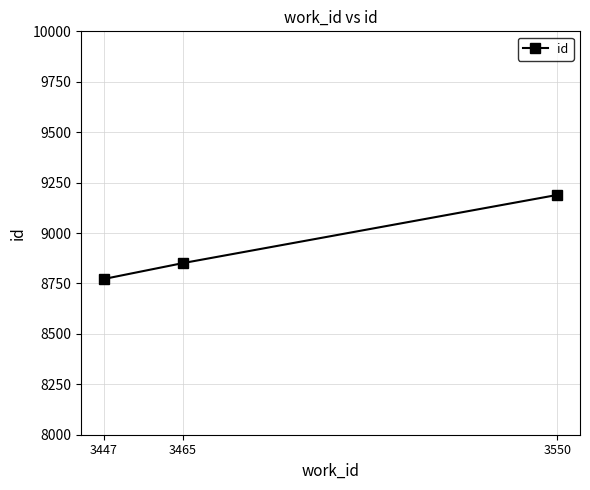

Is it true that the value at 3447 is 8772?

True